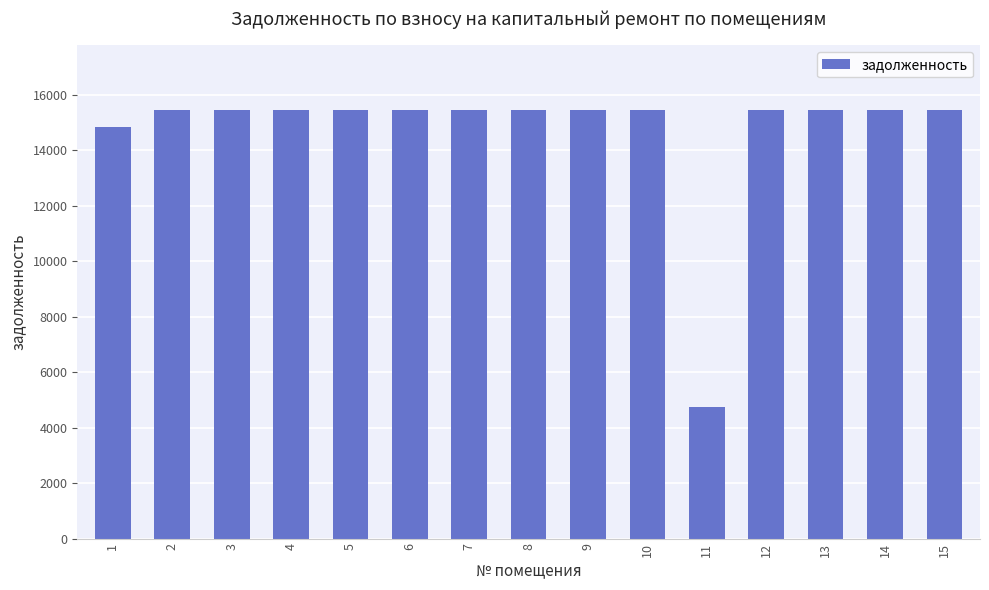

The value at 12 is 15462.0. True or false?

True